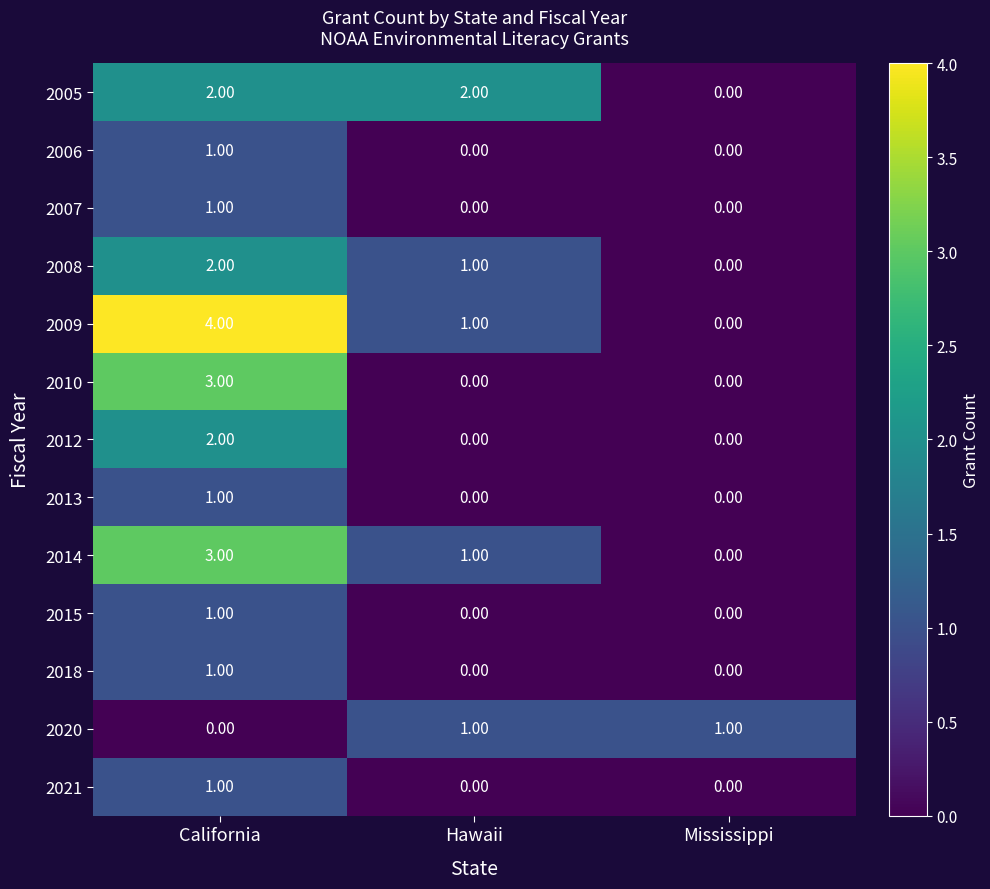

At how many categories does at least one series exceed 0?

3